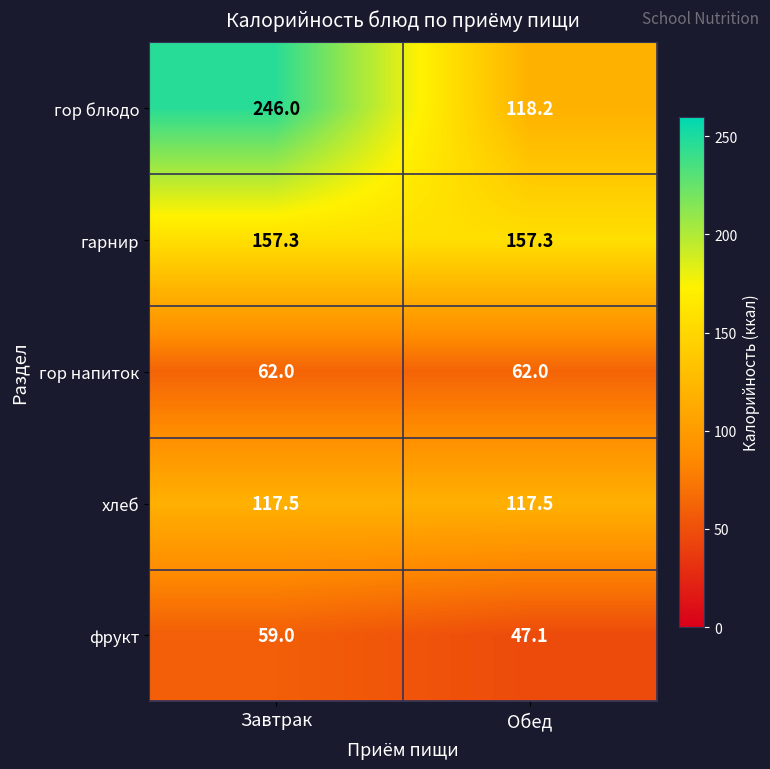

Count the number of categories in the chart.

2